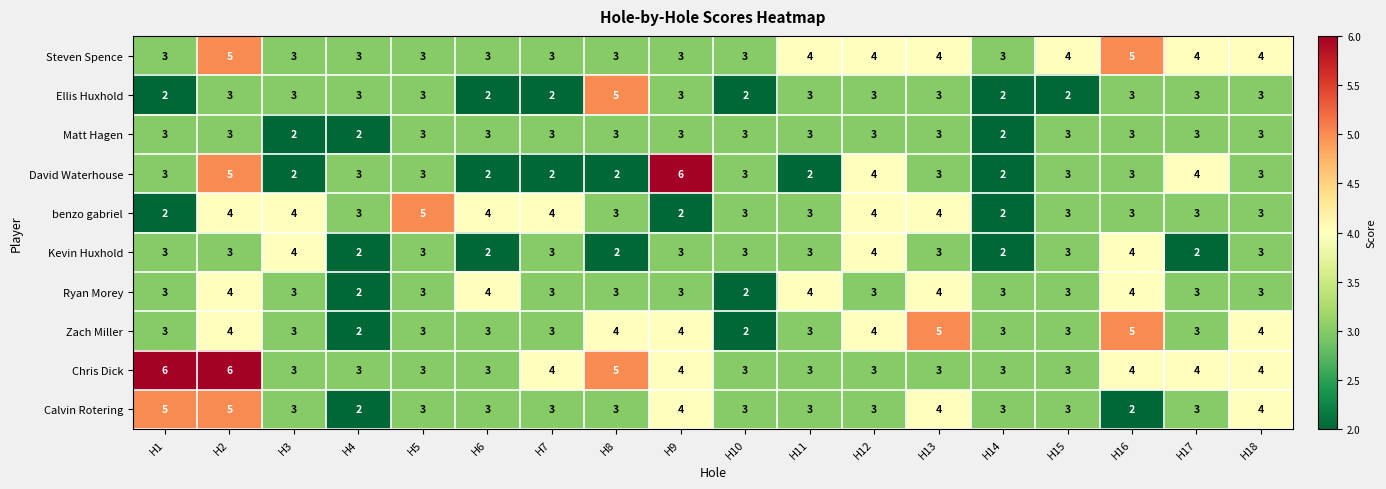

What is the sum of all Ellis Huxhold values?

50